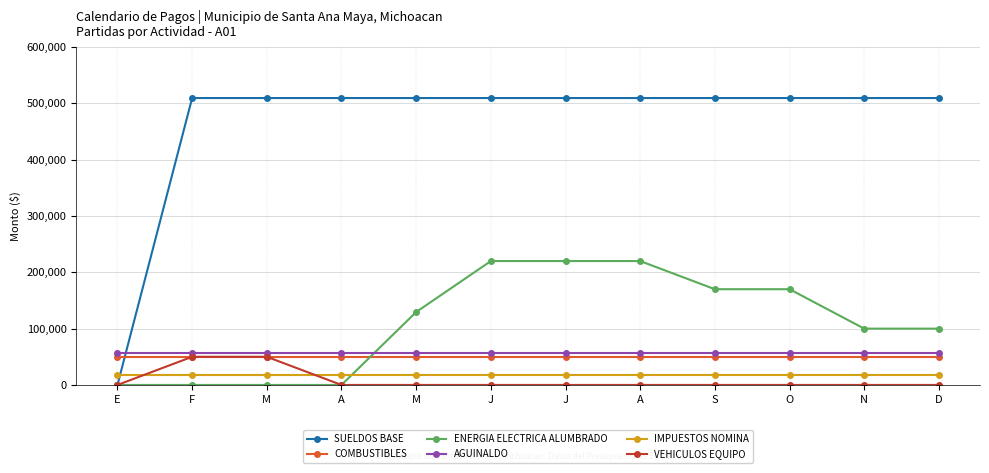

Is the value of ENERGIA ELECTRICA ALUMBRADO at O greater than the value of AGUINALDO at D?

Yes